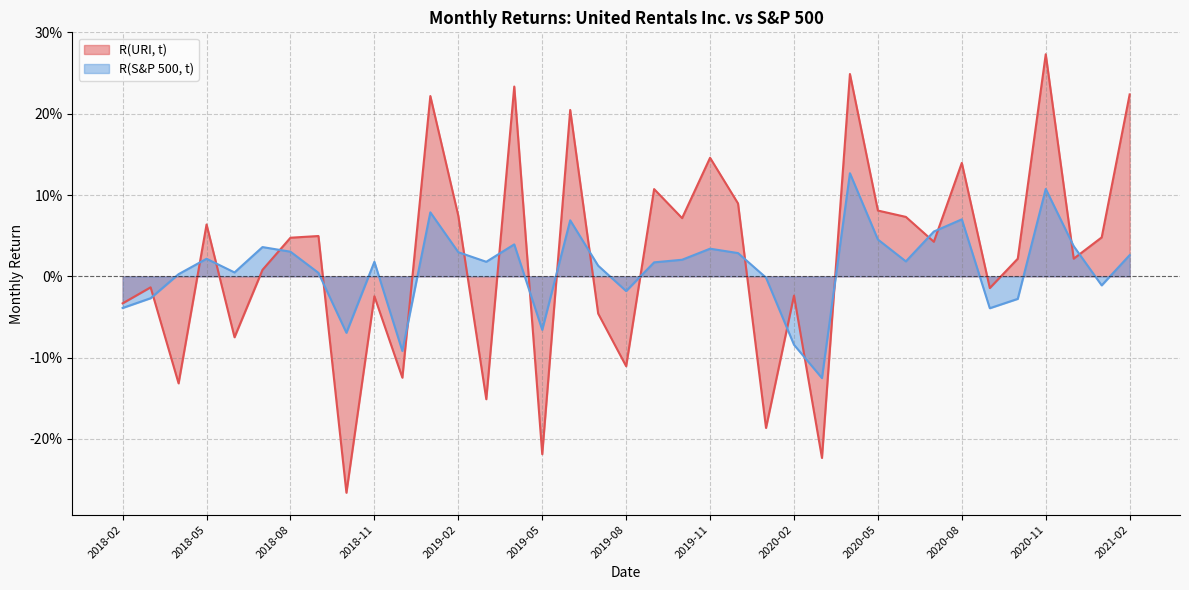

True or false: R(URI, t) and R(S&P 500, t) cross at least once.

True